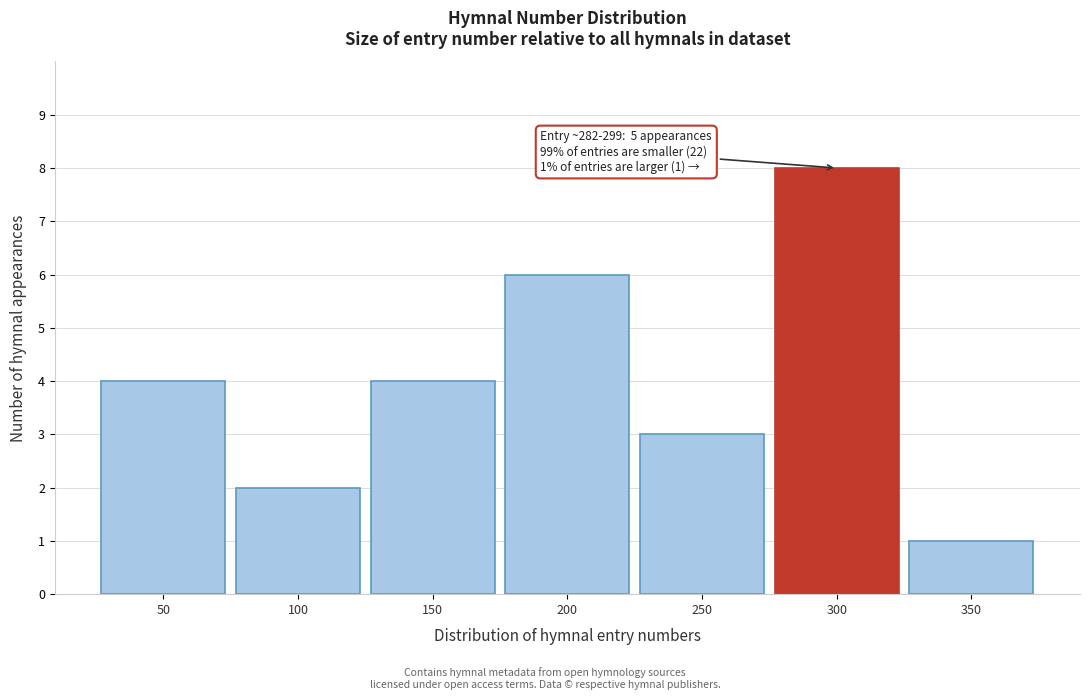

Reading left to right, transcribe all the data shown in this chart.

4	2	4	6	3	8	1